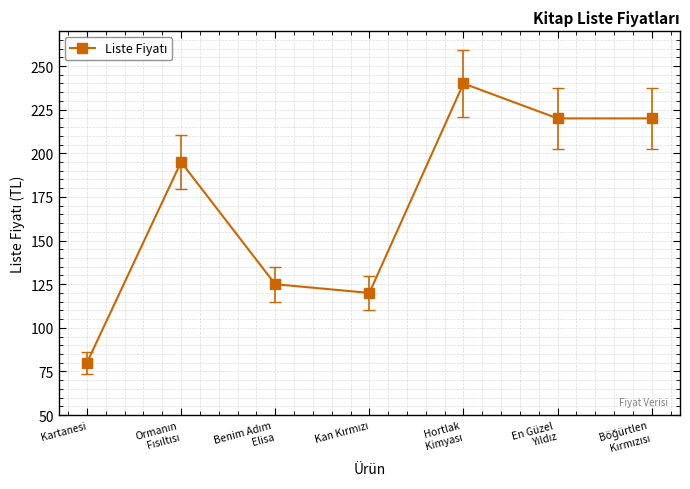

How many distinct data groups are displayed?

1